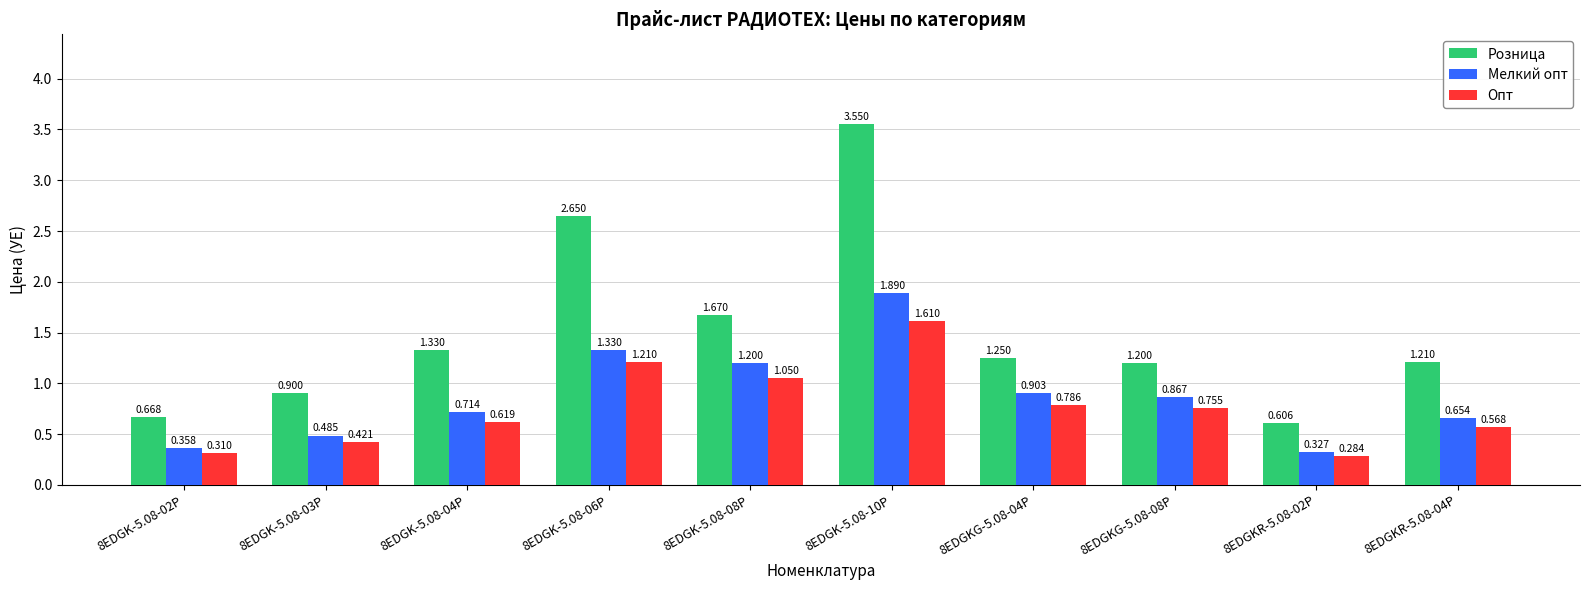

How many values in the Розница series exceed 1?

7